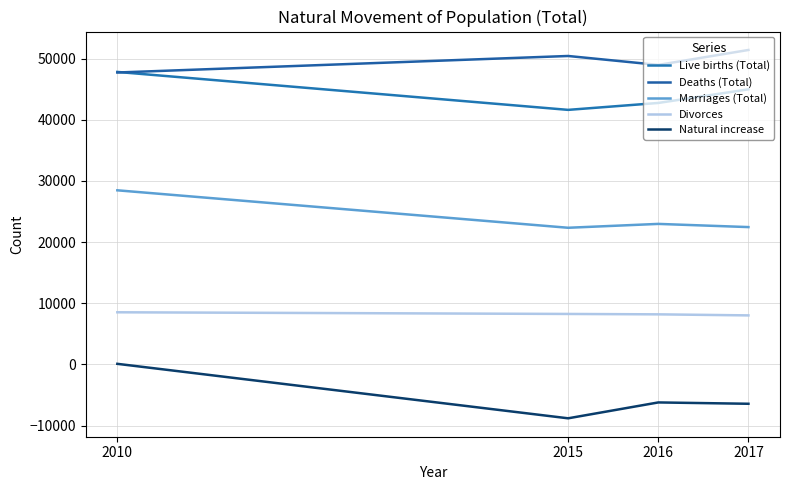

What is the value of the Deaths (Total) point at the 2nd from the left?

50421